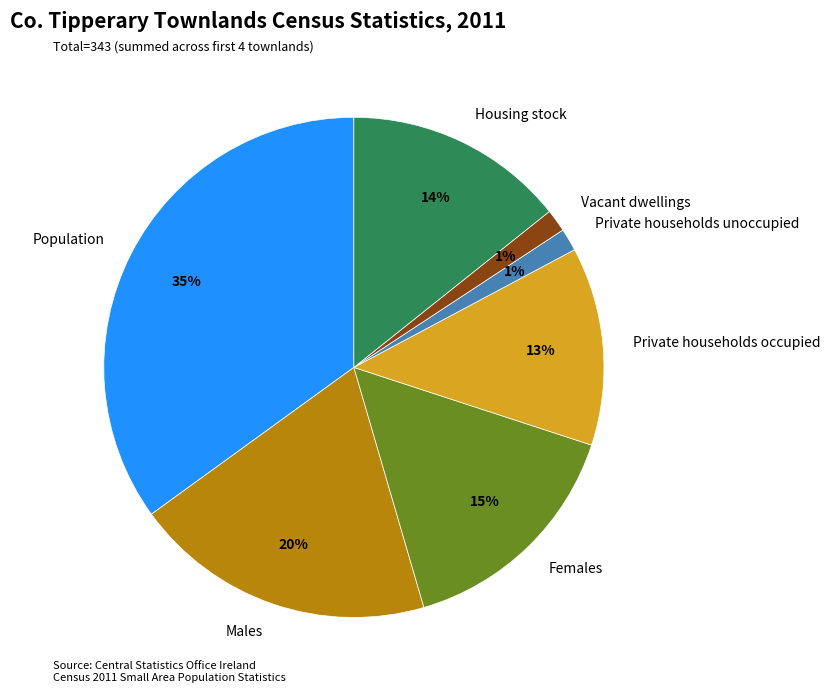

To the nearest percent, what is the difference between the largest and smallest slice percentages?

34%